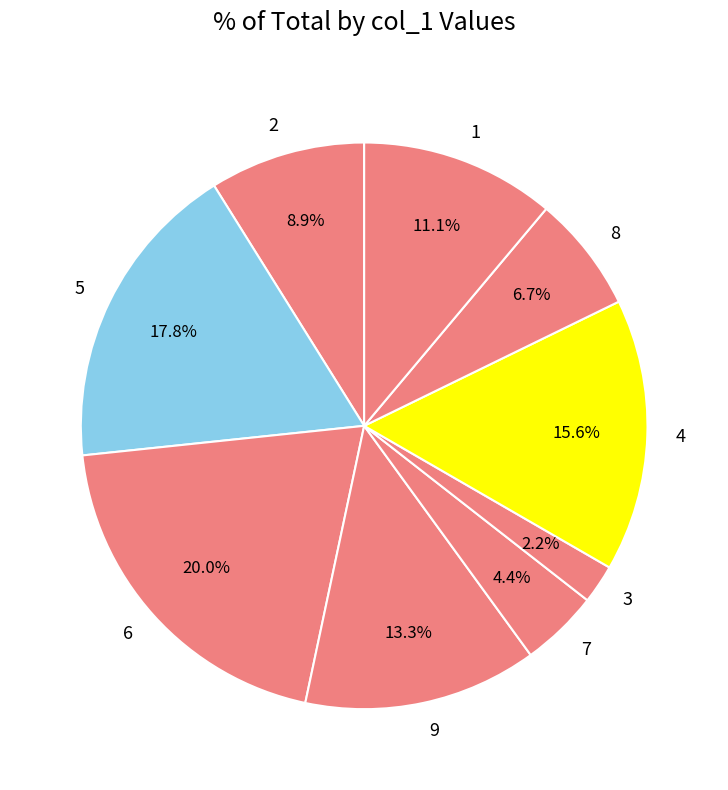

Is 1 the majority of the pie?

No